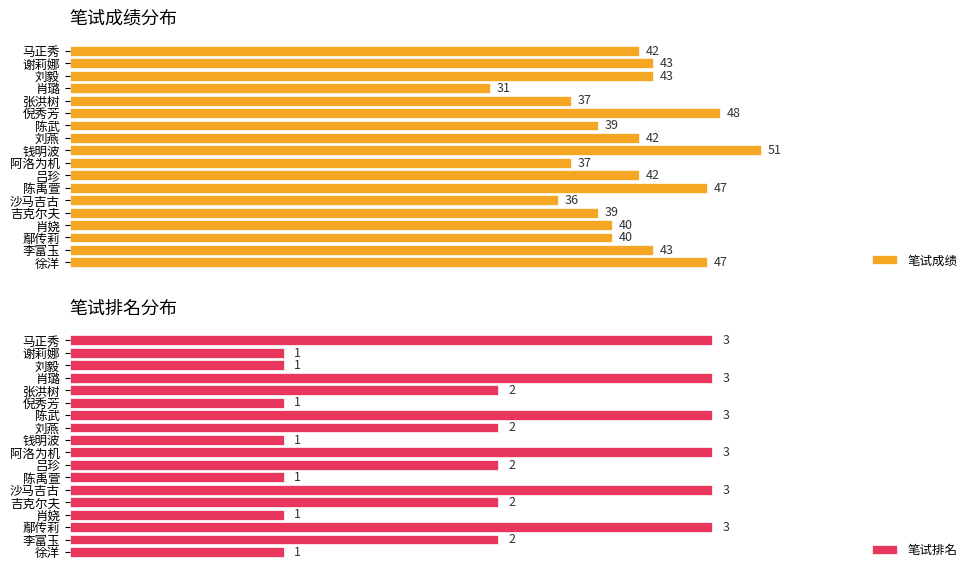

What is the average value of the 笔试排名 series?

2